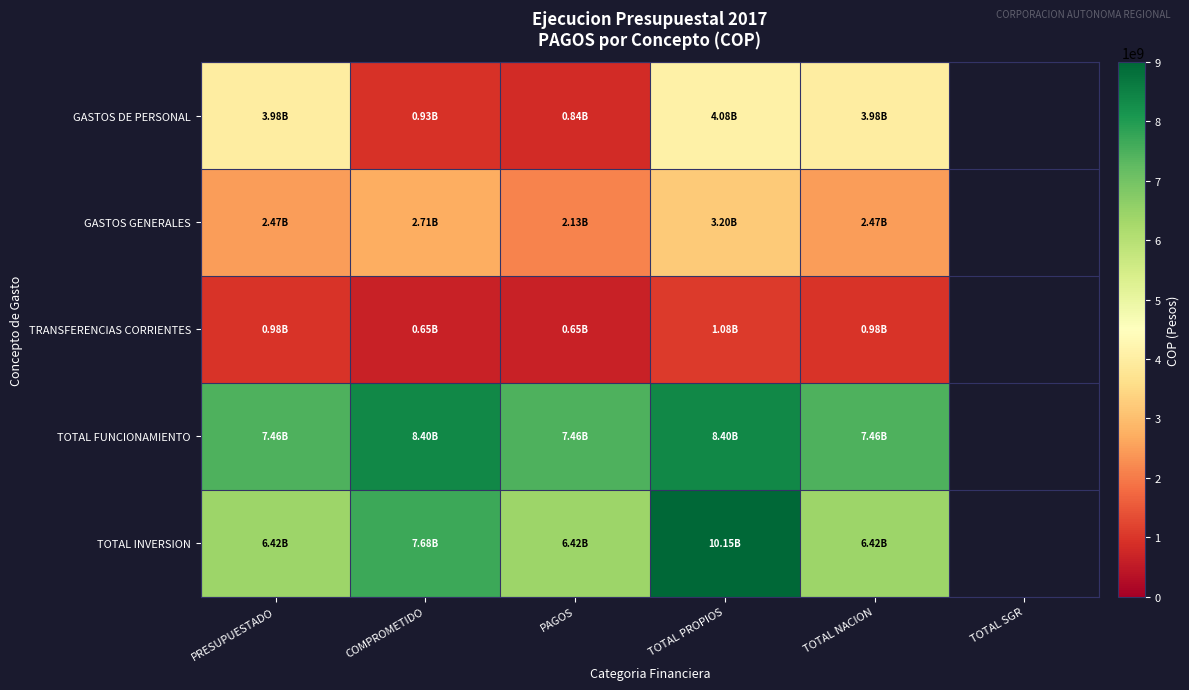

Is the value of GASTOS DE PERSONAL at PAGOS greater than the value of TOTAL INVERSION at COMPROMETIDO?

No